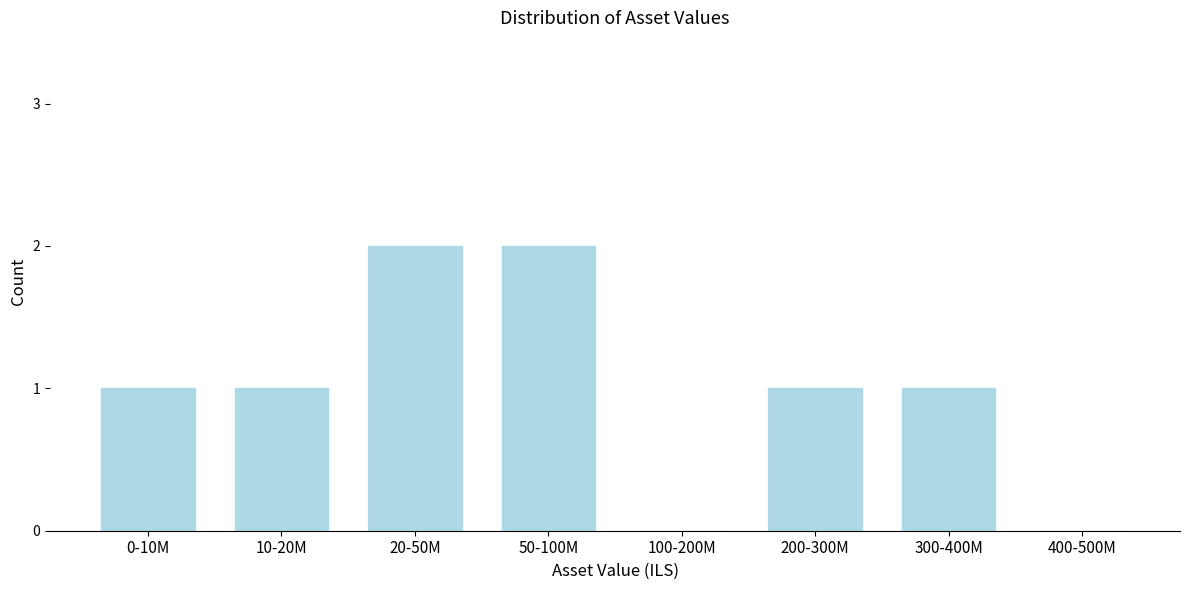

Reading left to right, list all the values displayed in this chart.

0-10M=1	10-20M=1	20-50M=2	50-100M=2	100-200M=0	200-300M=1	300-400M=1	400-500M=0